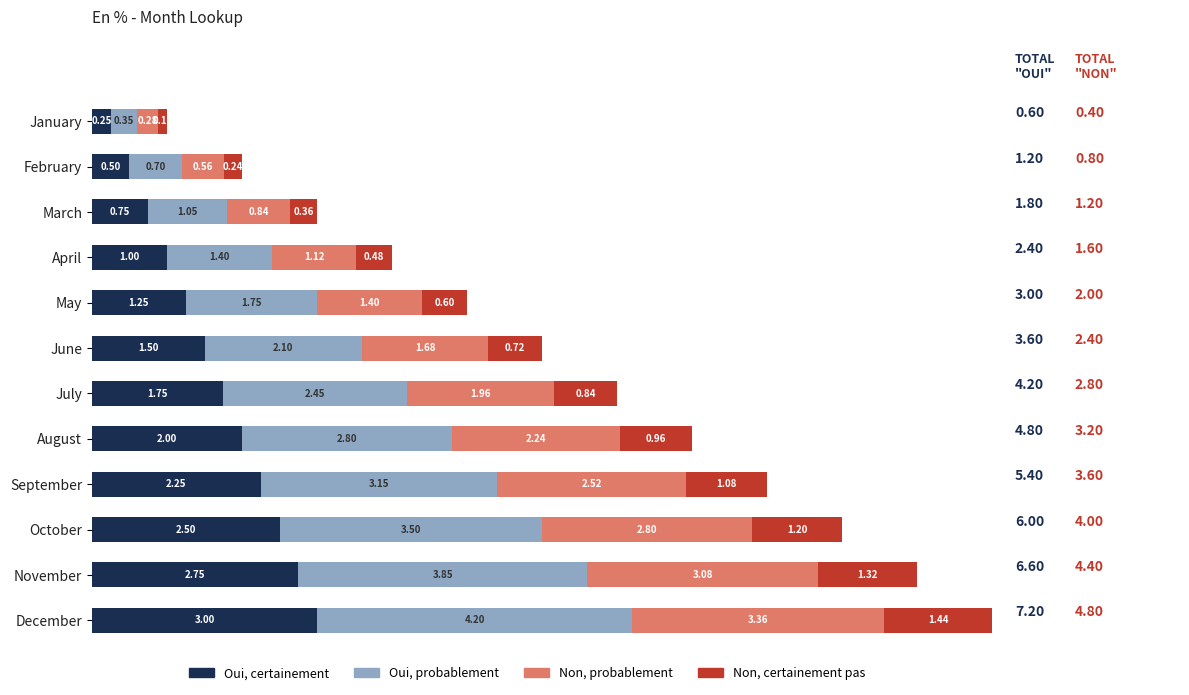

Where is Oui, certainement nearest to the value 1?

April